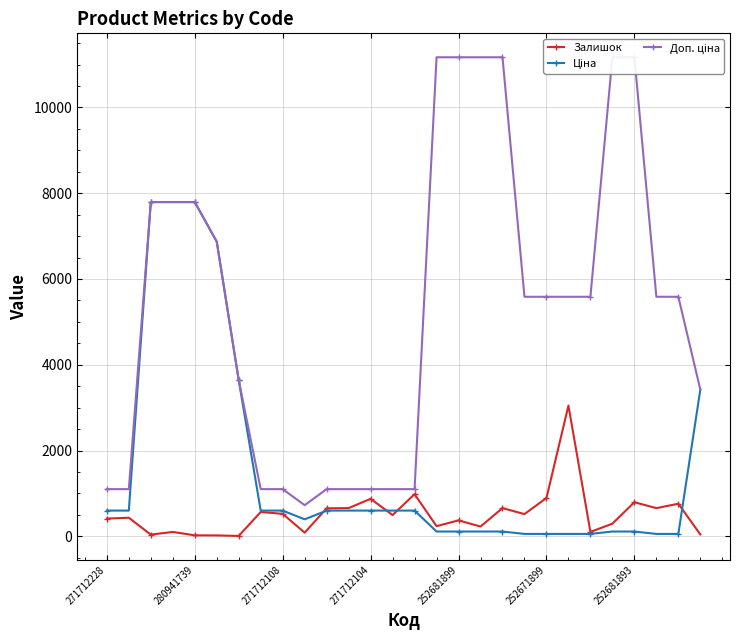

What is the highest value of the Залишок series?

3048.0